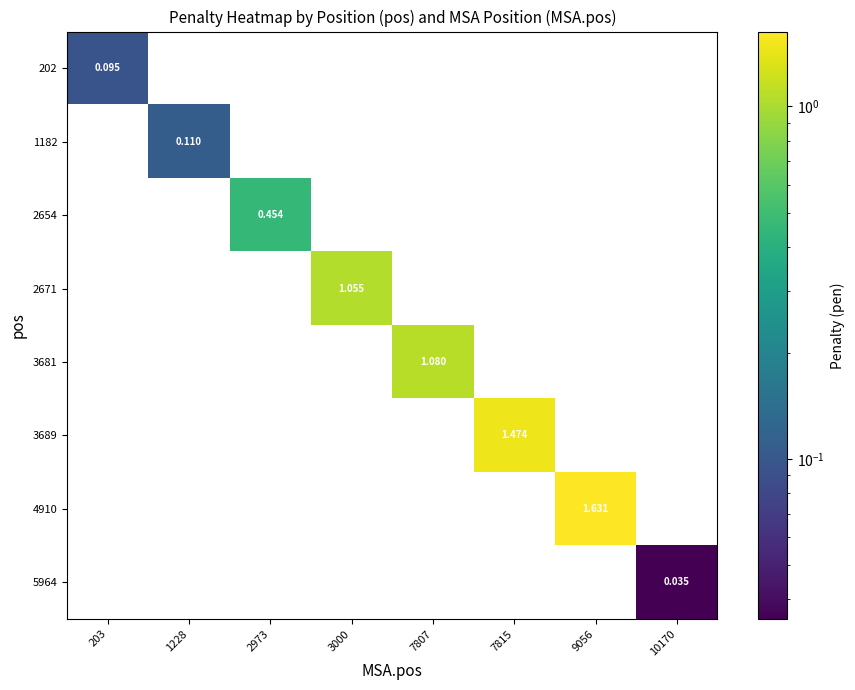

Is it true that 1182 equals 0.0 at 1228?

False